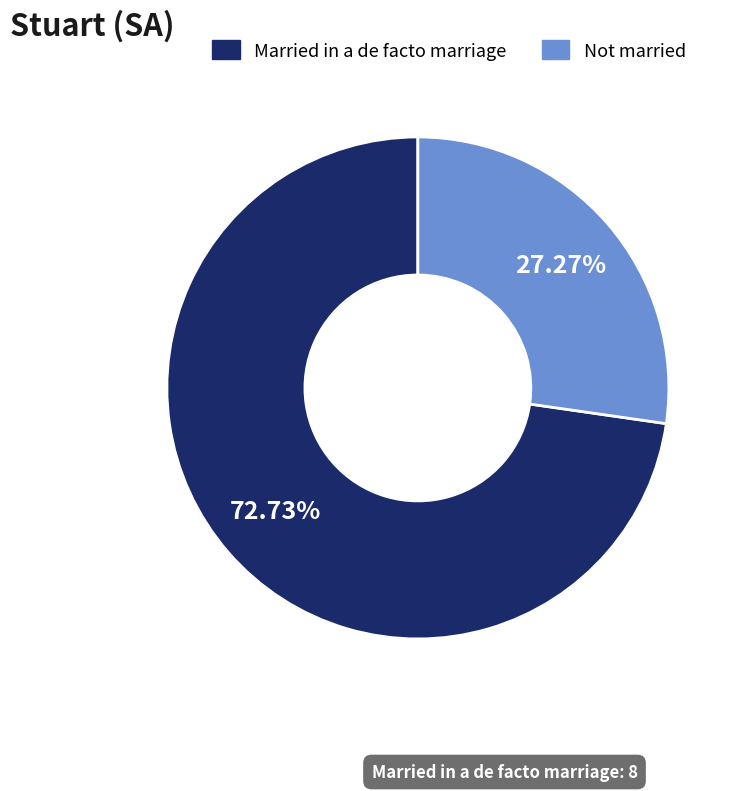

Does any single category account for the majority?

Yes